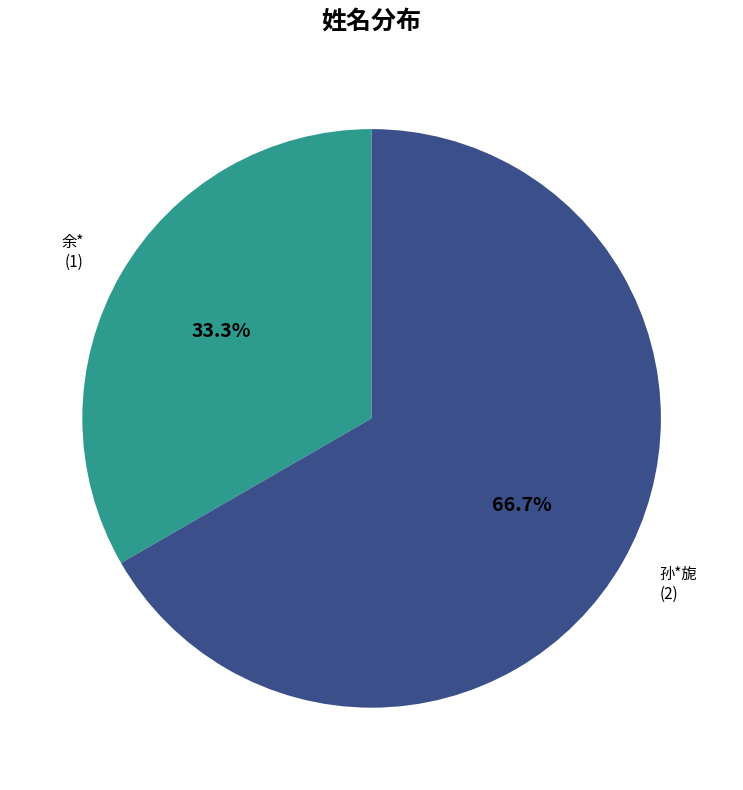

How many slices are in this pie chart?

2